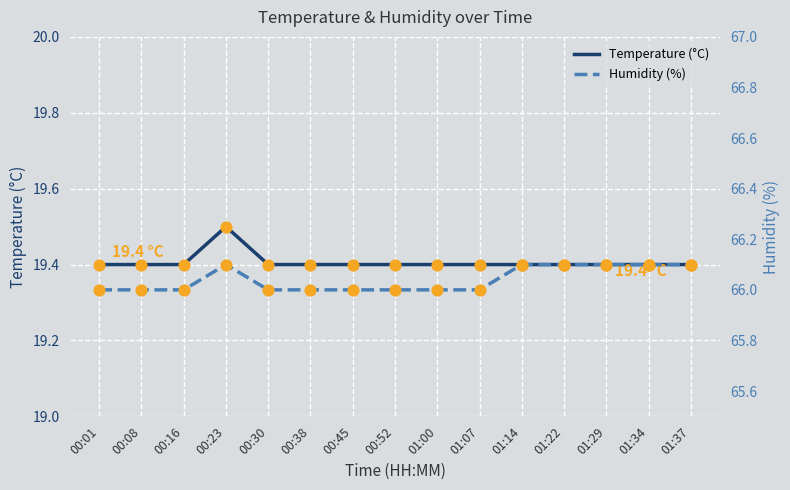

At which category is the sum across all series the highest?

00:23